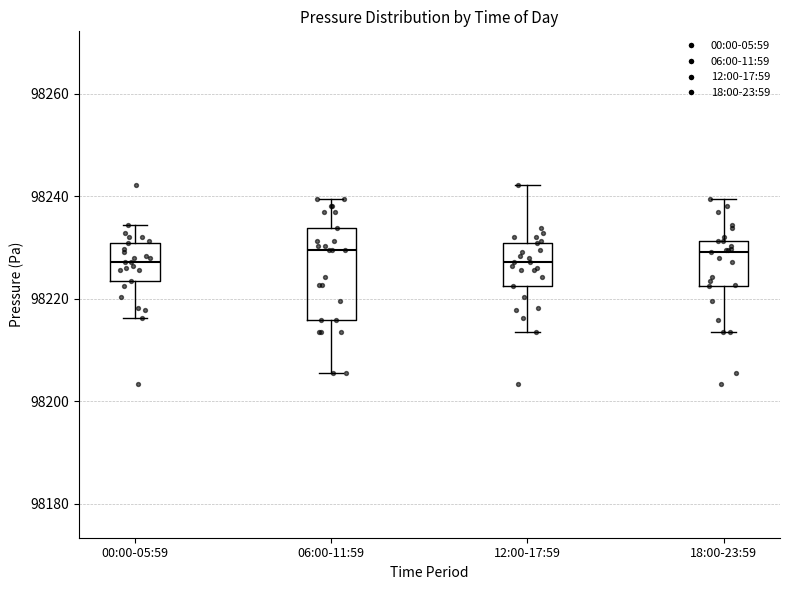

Reading left to right, read every box against the y-axis: the position of its median line, the range the box covers, and the ends of its whiskers. The values are not printed on the chart, so give them approximately, as read against the axis.

00:00-05:59: median 98228, box 98224 to 98230, whiskers 98216 to 98234
06:00-11:59: median 98230, box 98216 to 98234, whiskers 98206 to 98240
12:00-17:59: median 98228, box 98222 to 98230, whiskers 98214 to 98242
18:00-23:59: median 98230, box 98222 to 98232, whiskers 98214 to 98240